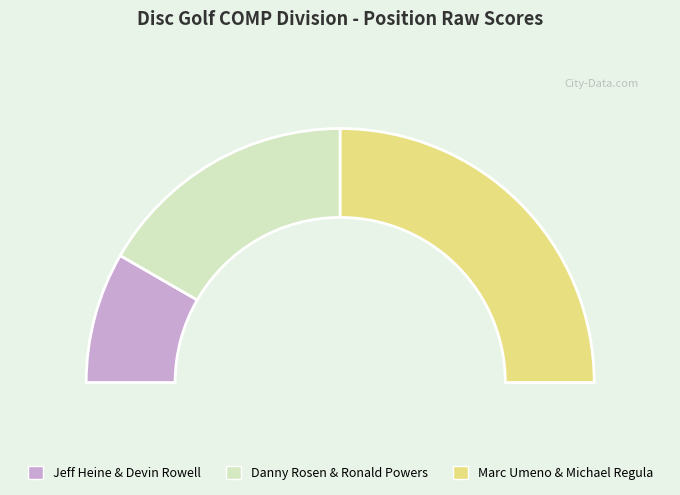

Rank the categories by value from lowest to highest.

Jeff Heine & Devin Rowell, Danny Rosen & Ronald Powers, Marc Umeno & Michael Regula